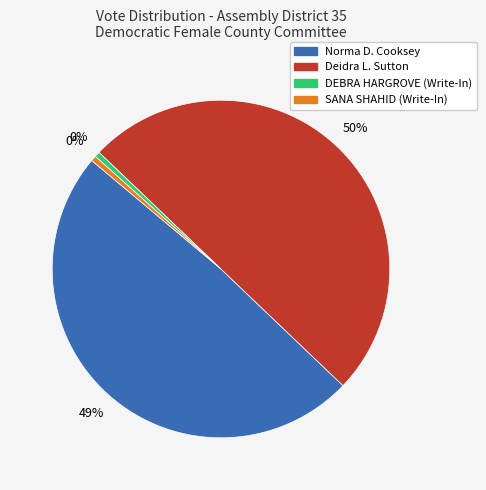

What percentage is NOT represented by Deidra L. Sutton?

50.0%